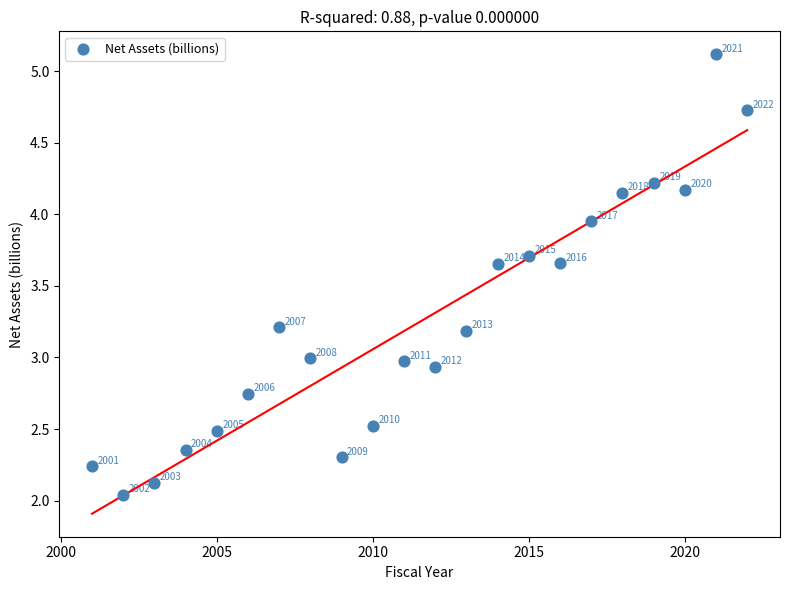

What Y value in the scatter plot is closest to 3?

3.0